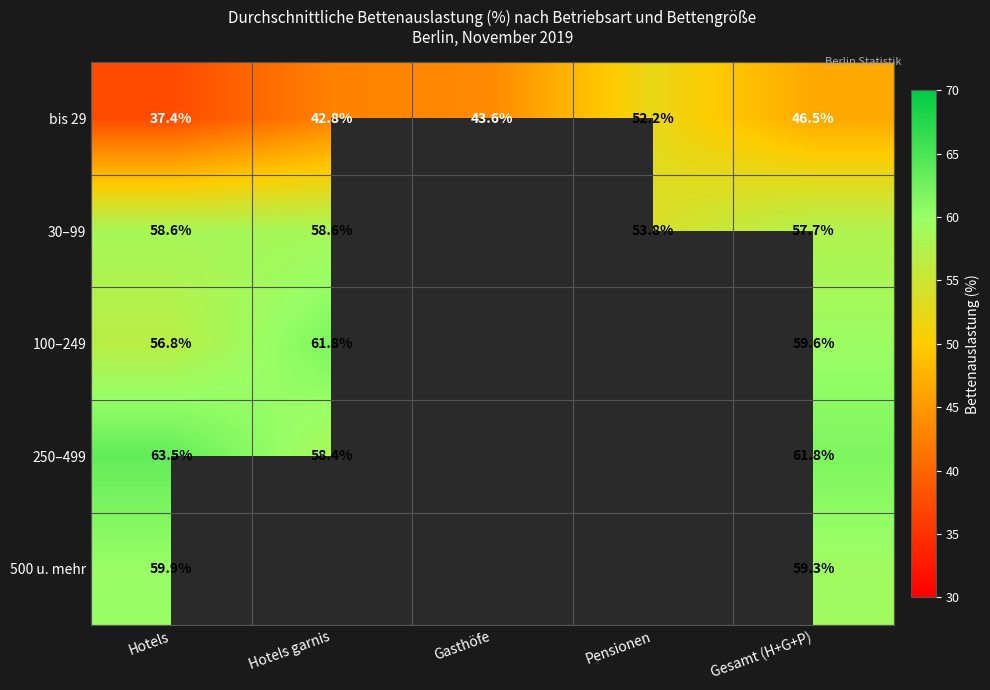

How many values in the bis 29 series exceed 43?

3